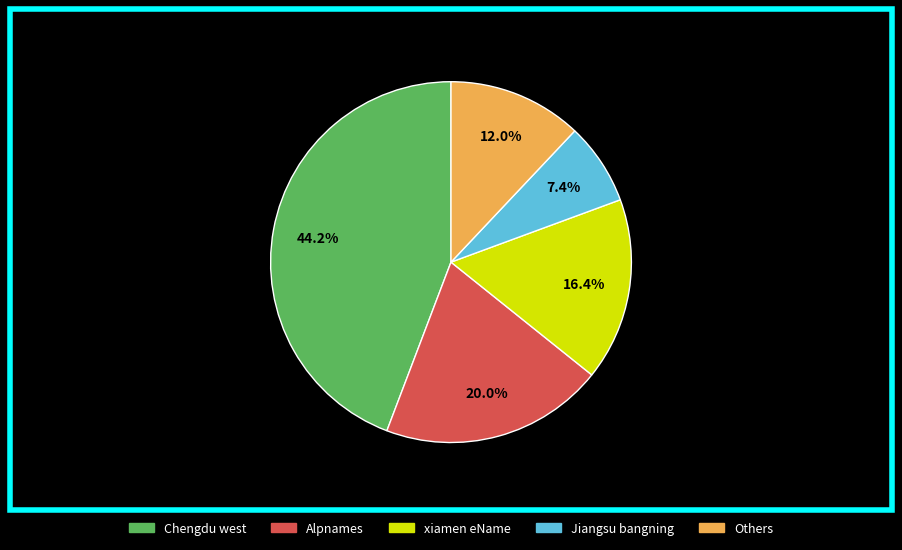

Does any single category account for the majority?

No